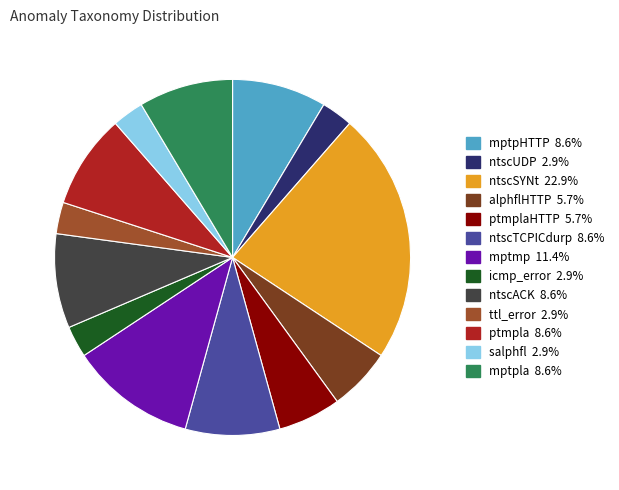

Is there any slice that represents more than half of the pie?

No